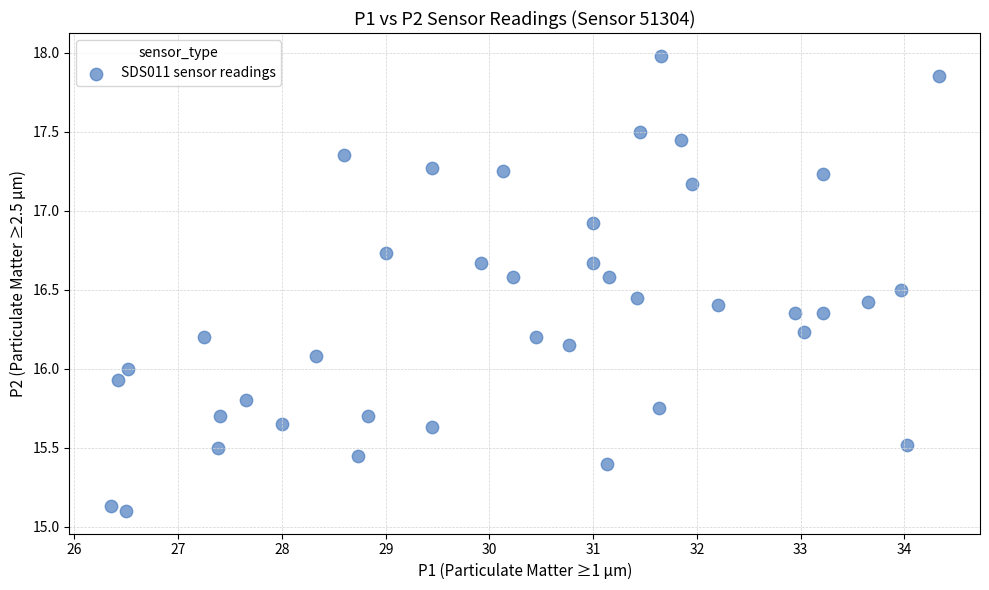

What is the range of Y values (max minus min)?

2.9